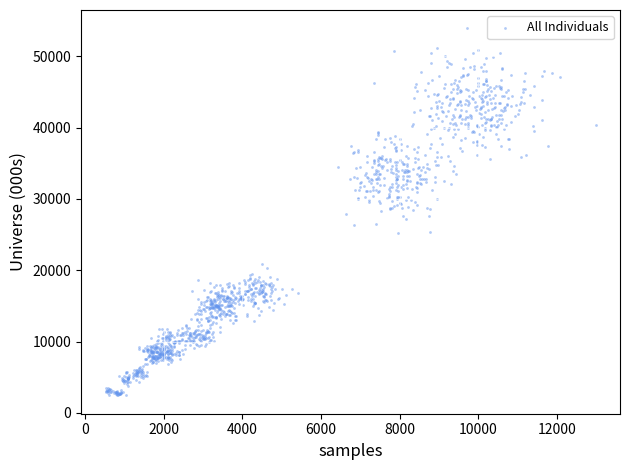

What is the range of X values (max minus min)?

12471.7